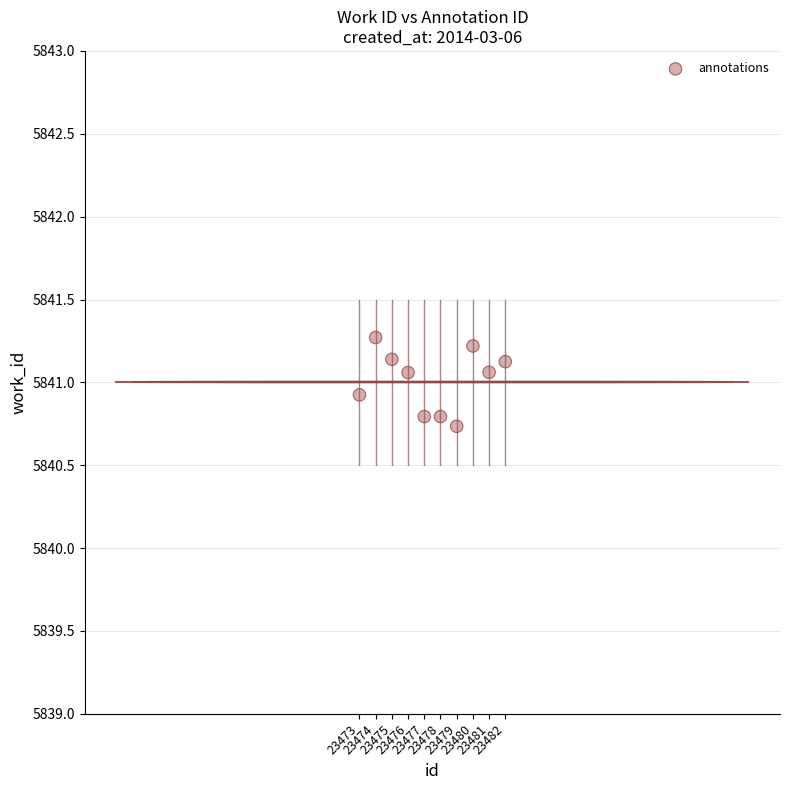

What is the range of Y values (max minus min)?

0.5